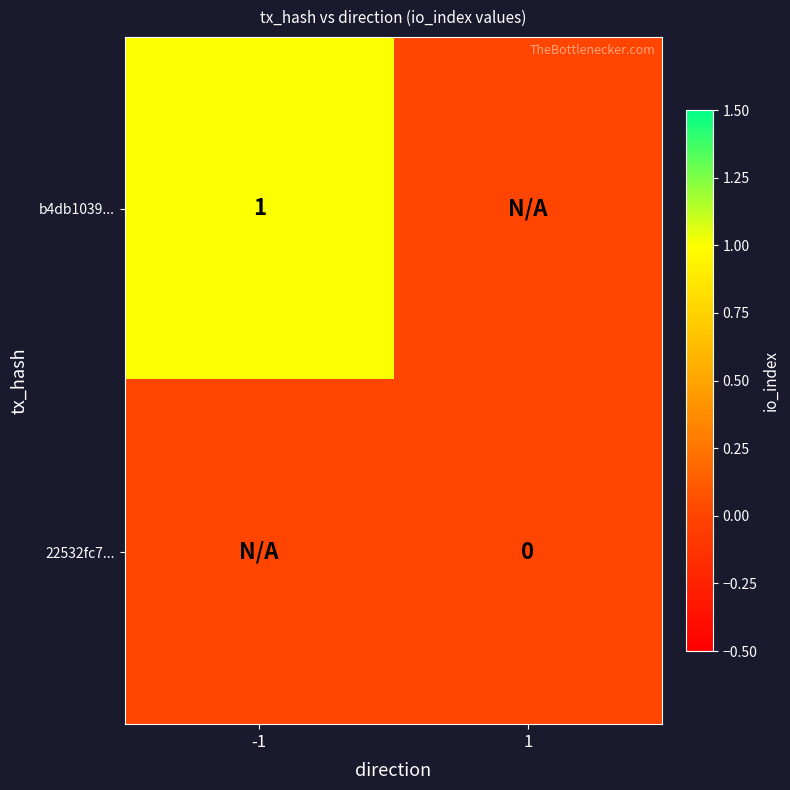

At which category does the chart reach its peak across all series?

-1